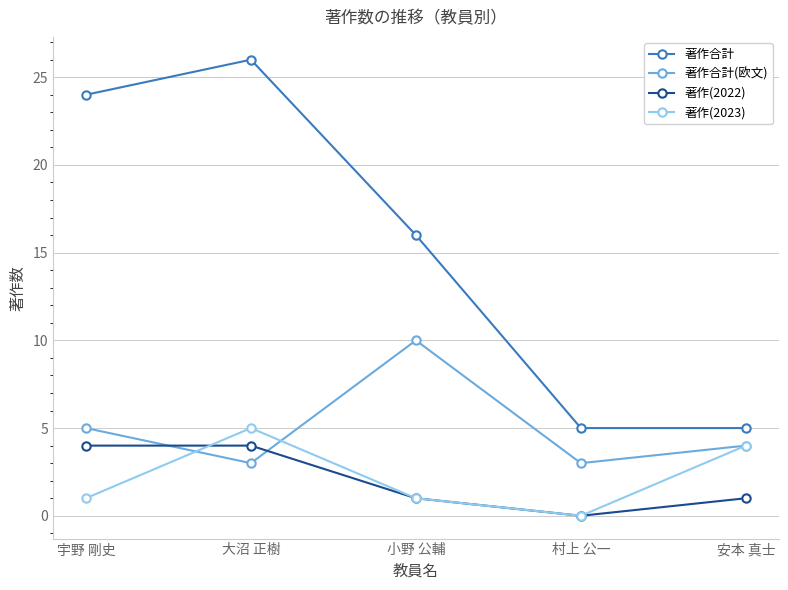

At which category does 著作合計 reach its first local peak?

大沼 正樹